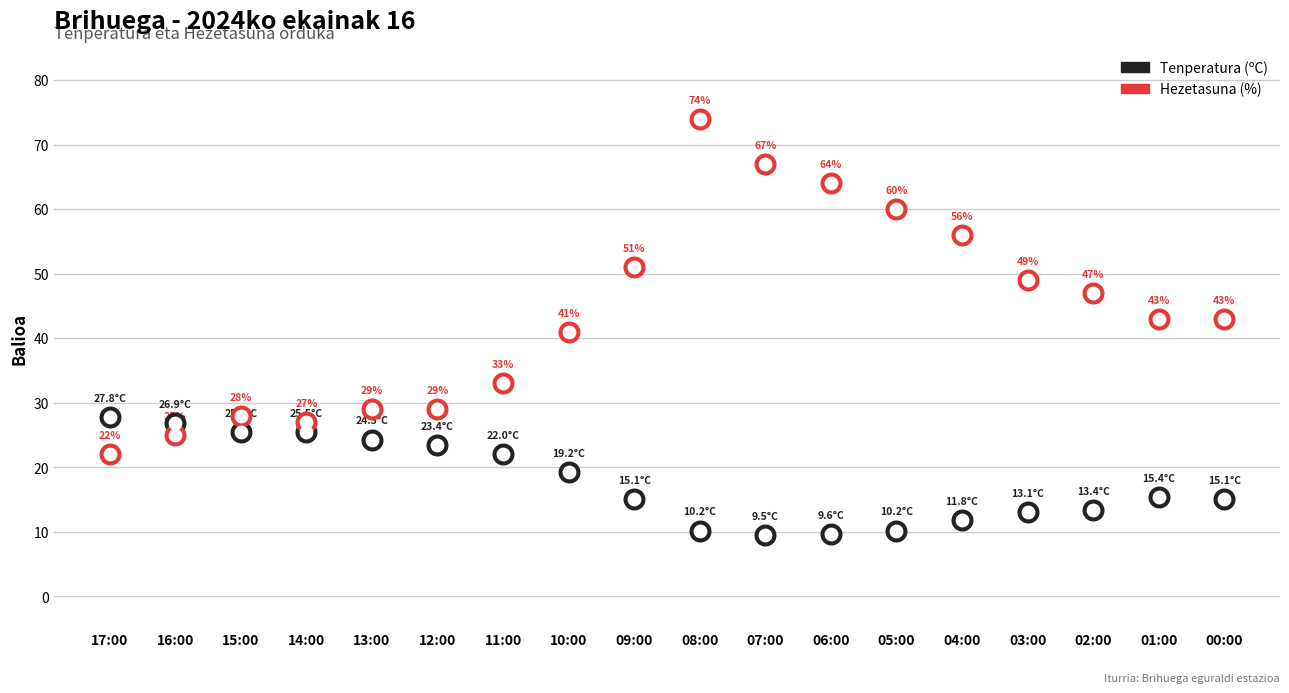

Which series has the largest Y range (max minus min)?

Hezetasuna (%)